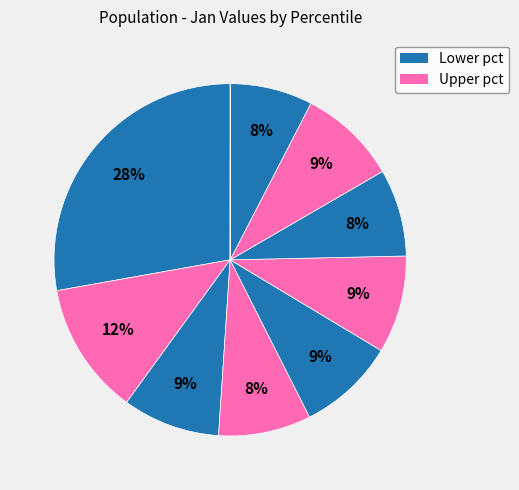

To the nearest percent, what is the average slice percentage?

10%